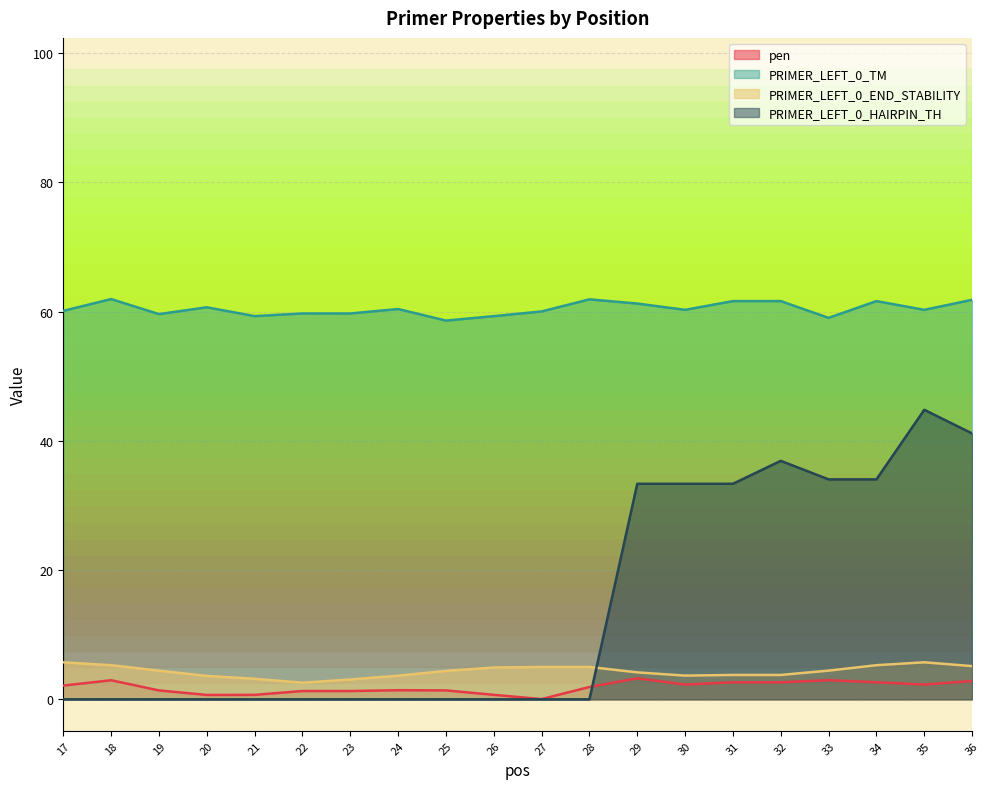

What are all the series names shown in the legend?

pen, PRIMER_LEFT_0_TM, PRIMER_LEFT_0_END_STABILITY, PRIMER_LEFT_0_HAIRPIN_TH